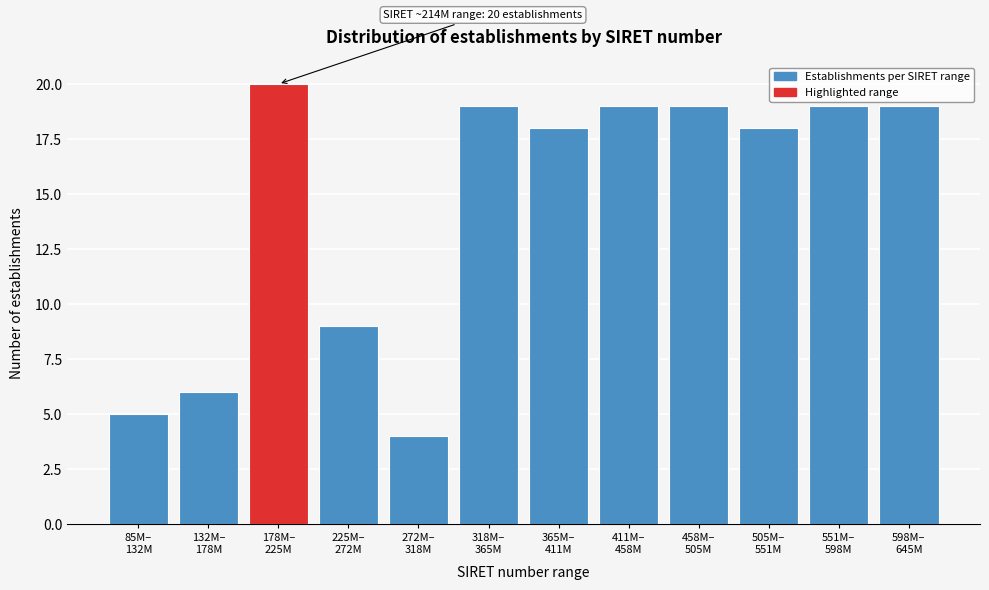

Reading left to right, transcribe all the data shown in this chart.

5	6	20	9	4	19	18	19	19	18	19	19